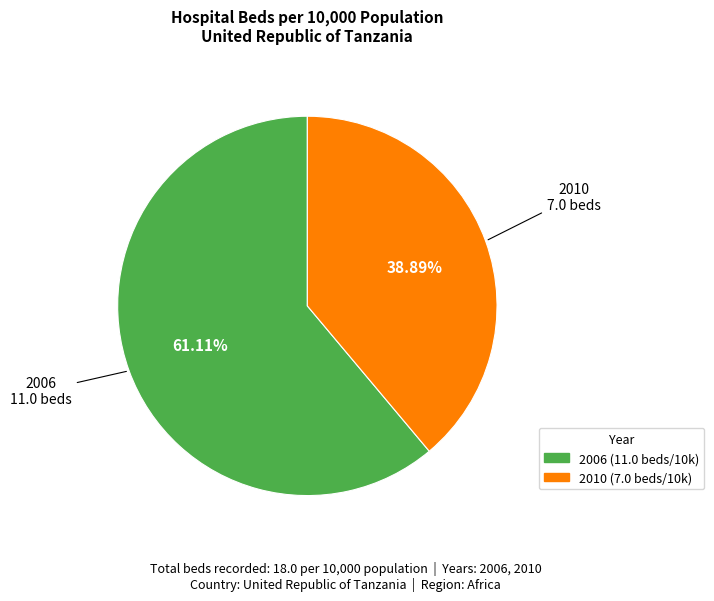

Is the sum of 2006 and 2010 greater than half?

Yes